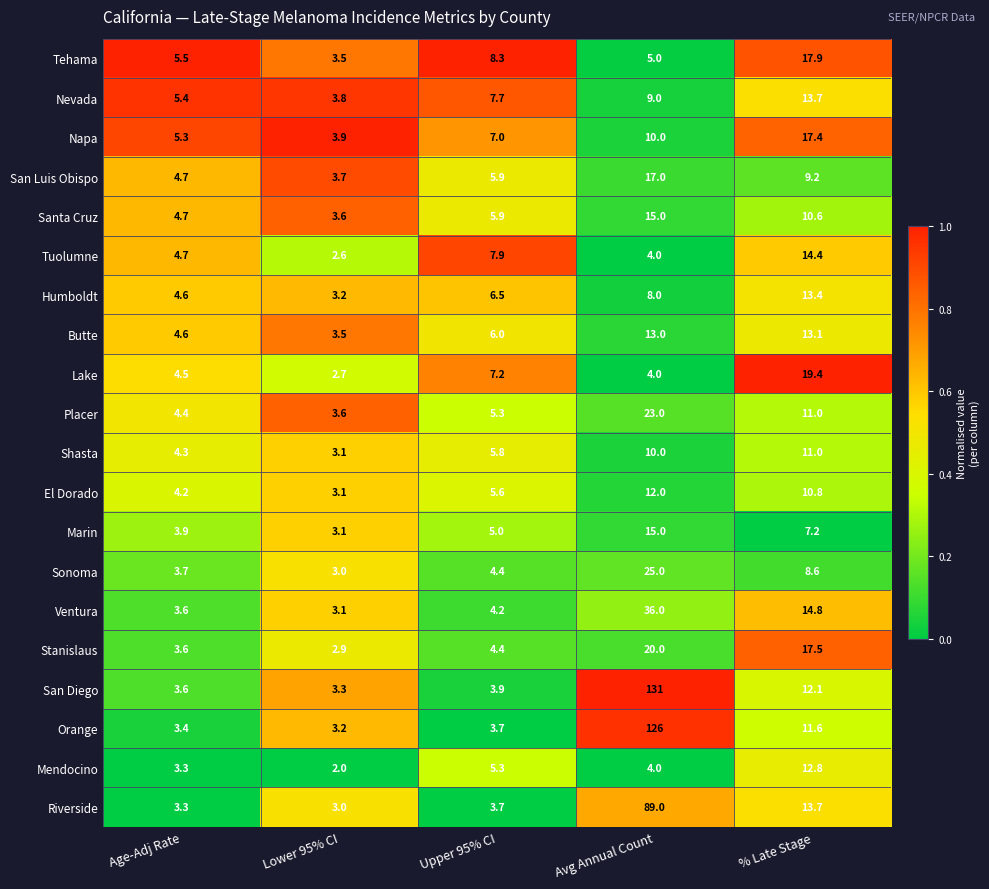

Which series has the largest total across all categories?

San Diego